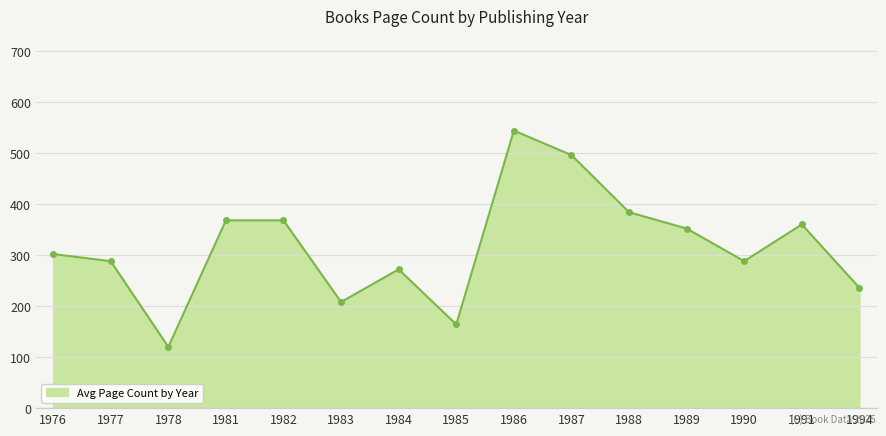

Reading left to right, list all the values displayed in this chart.

302	288	120	368	368	208	272	164	544	496	384	352	288	360	236